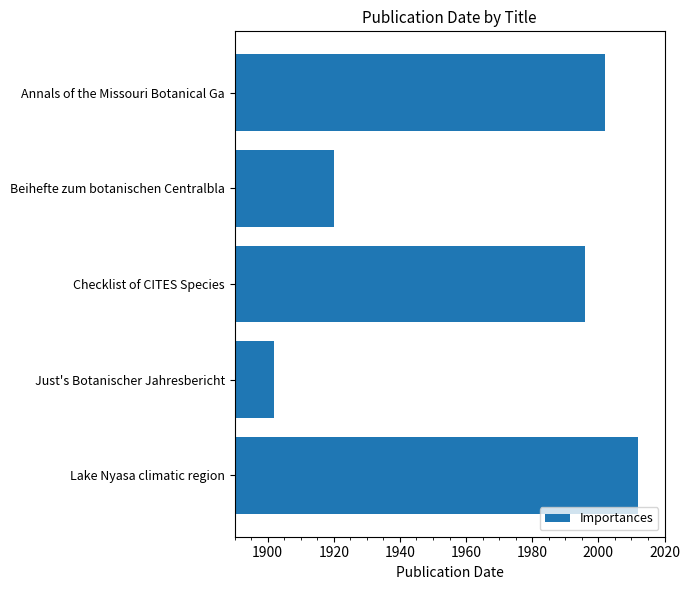

What is the minimum value shown in the chart?

1902